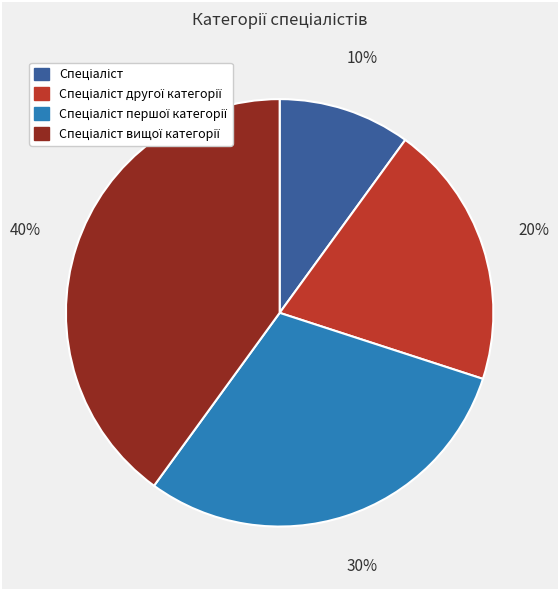

How many slices are in this pie chart?

4